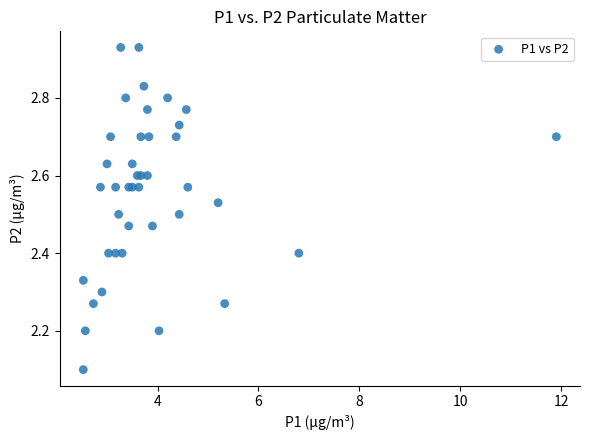

What Y value in the scatter plot is closest to 2?

2.1